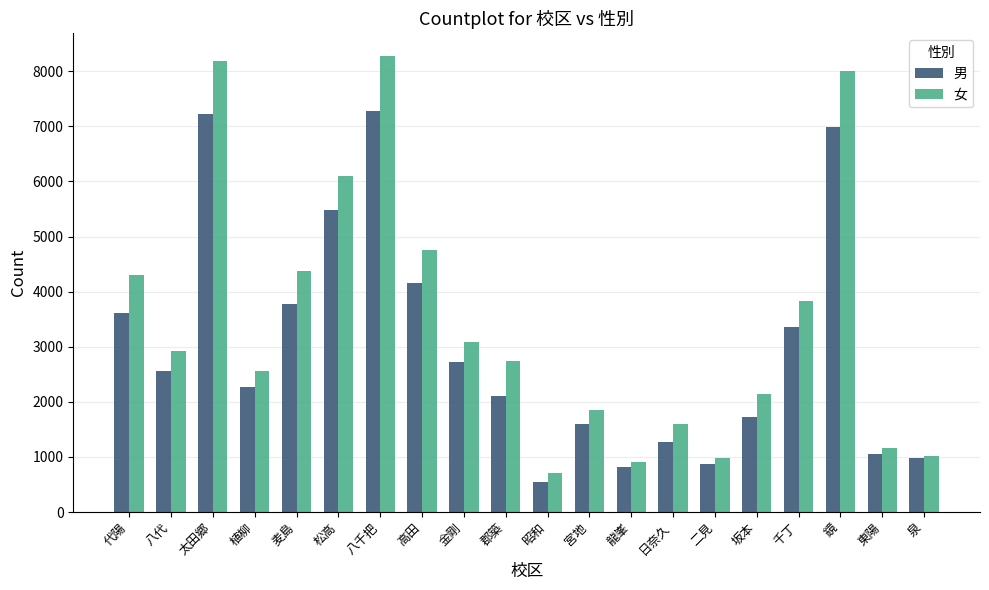

What are all the series names shown in the legend?

男, 女